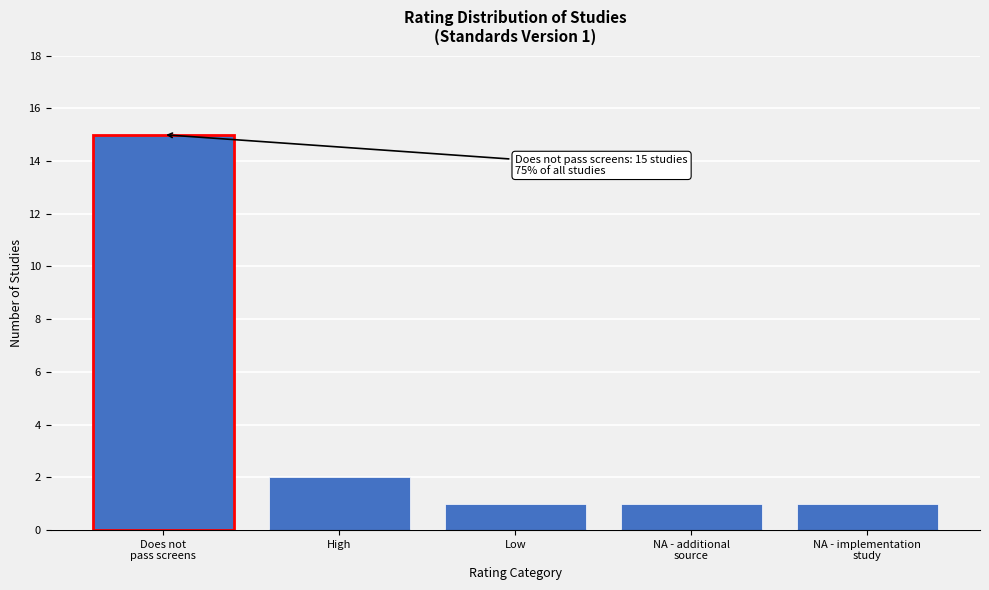

Reading left to right, extract all data points from this chart.

15	2	1	1	1